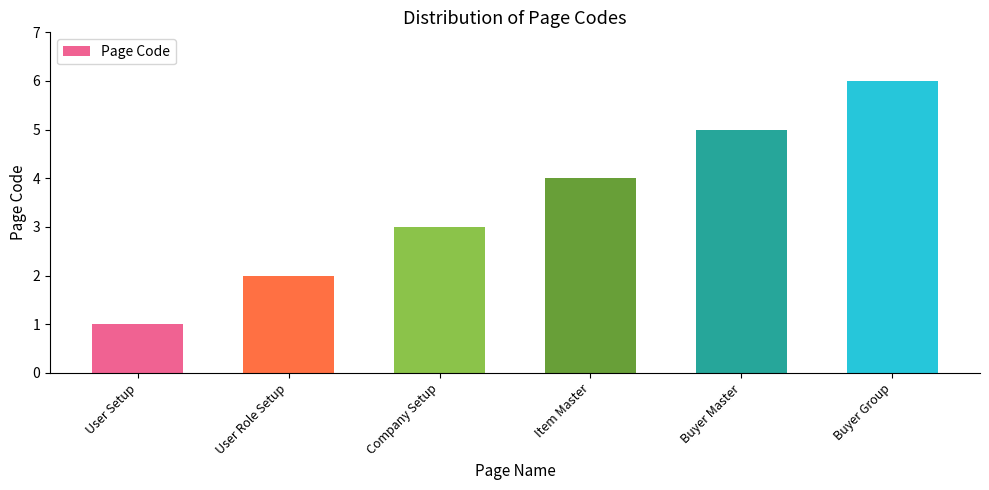

Rank the categories by value from highest to lowest.

Buyer Group, Buyer Master, Item Master, Company Setup, User Role Setup, User Setup